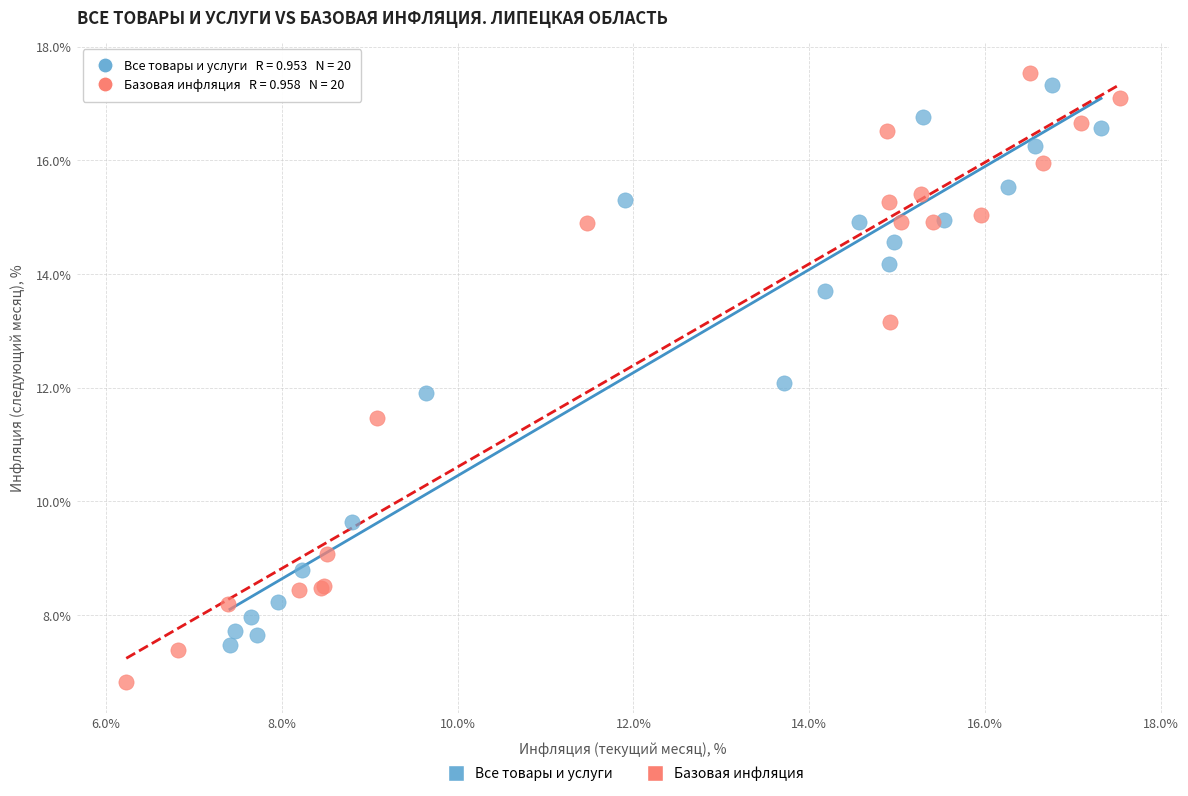

What are all the series names shown in the legend?

Все товары и услуги, Базовая инфляция